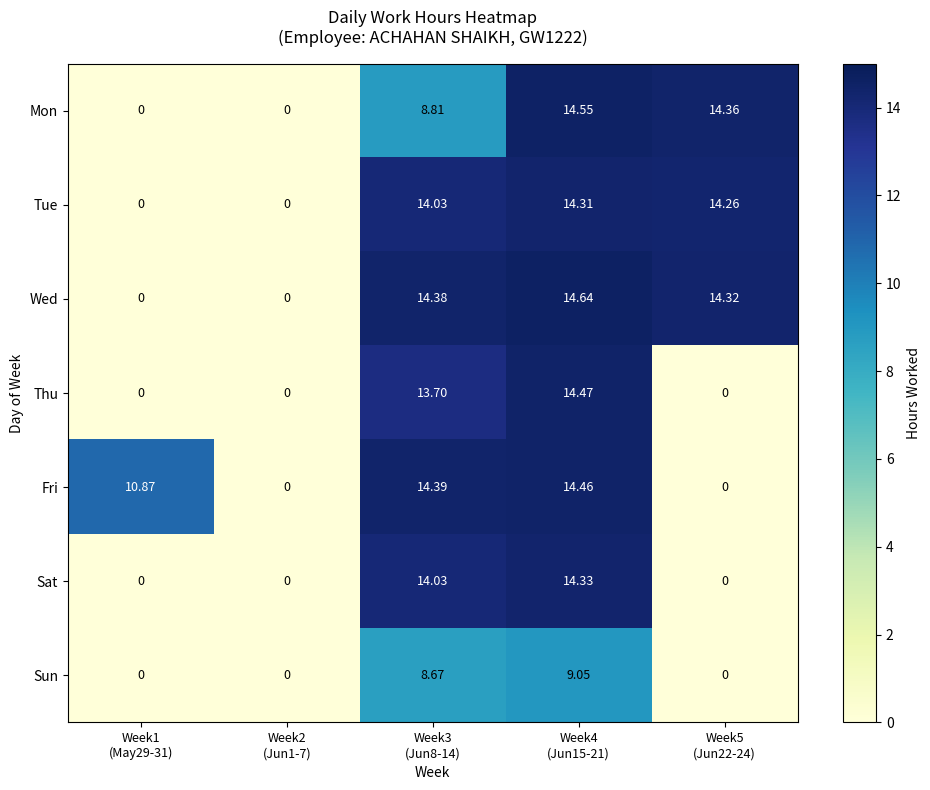

Count the number of data series in this chart.

7